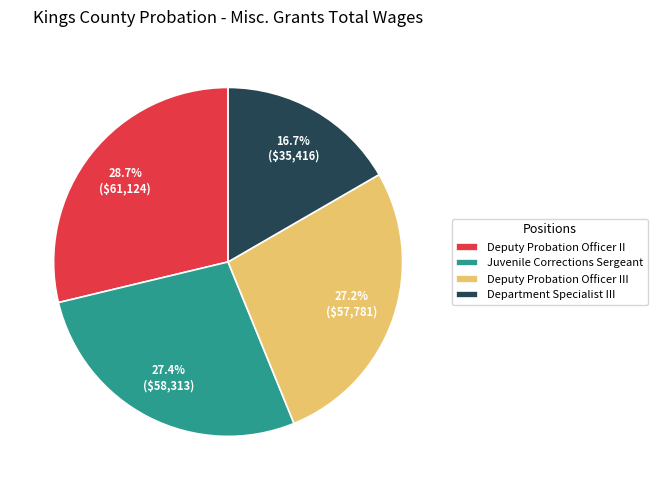

How many segments does this pie chart have?

4